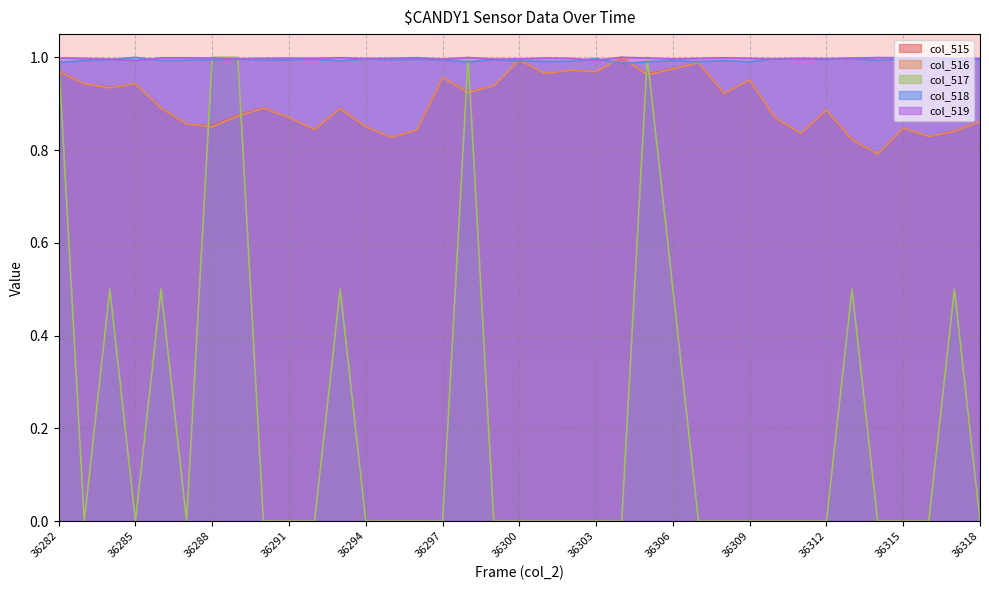

What is the average value of the col_519 series?

1.0